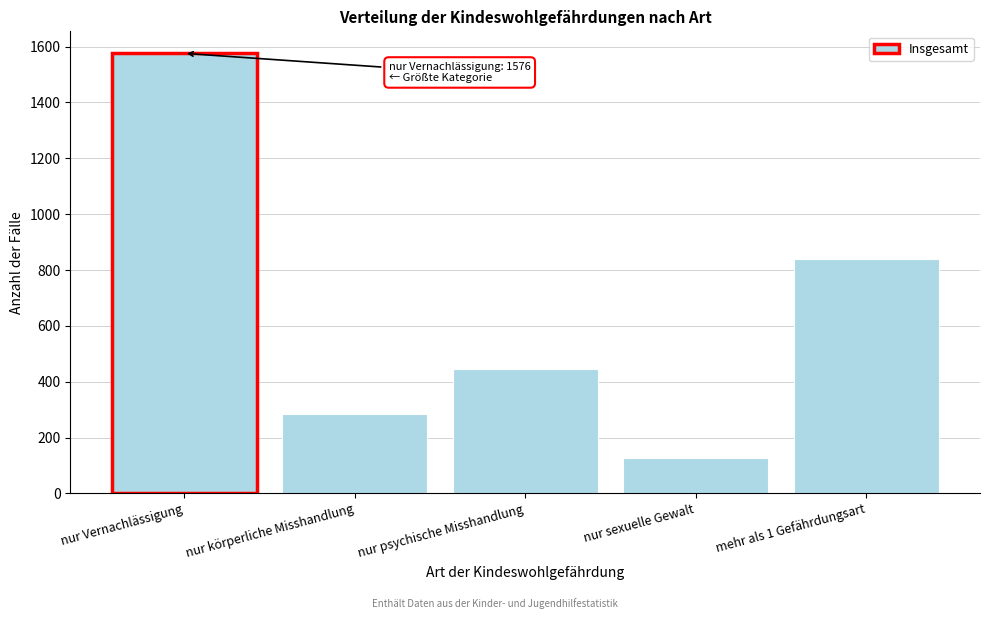

Reading right to left, what are all the values shown in this chart?

839	126	444	285	1576